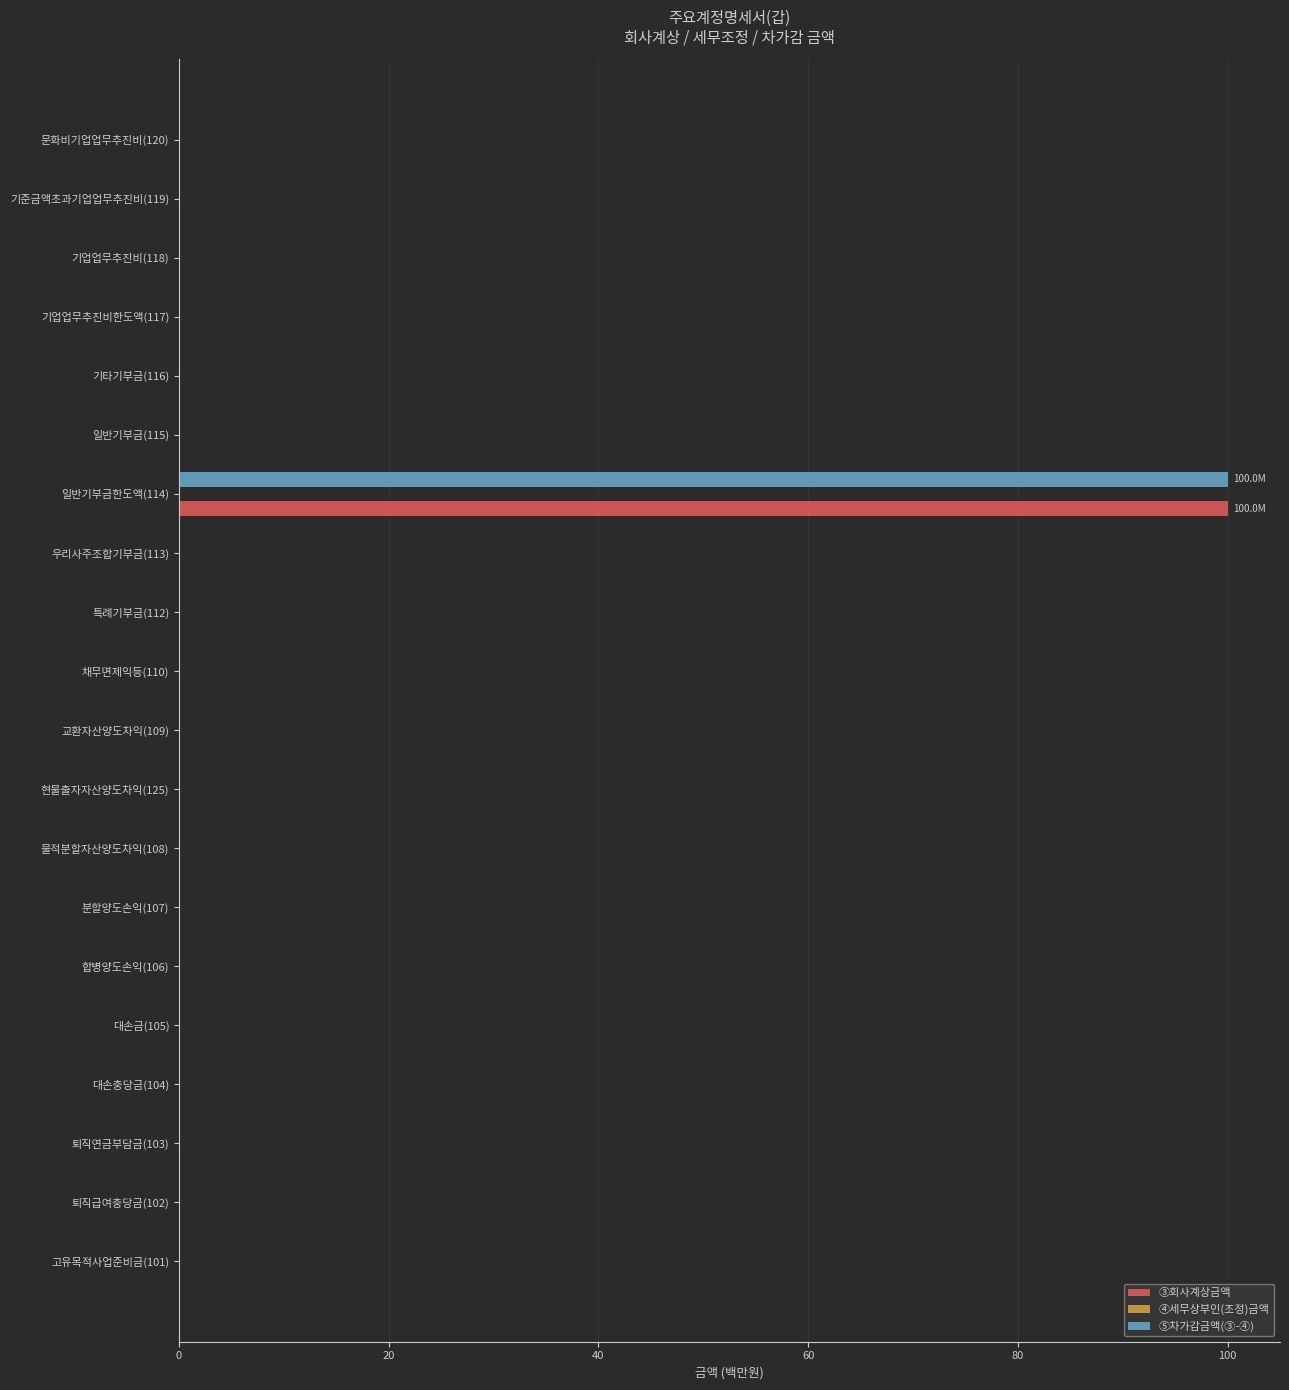

What is the sum of all ③회사계상금액 values?

100